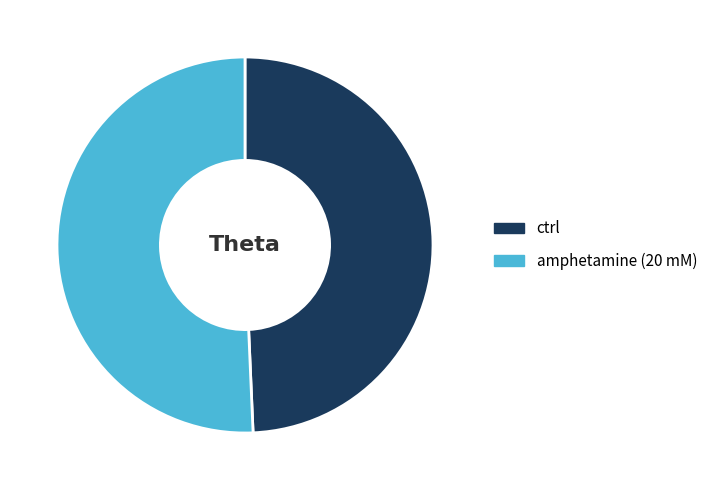

What is the largest slice in the pie chart?

amphetamine (20 mM)